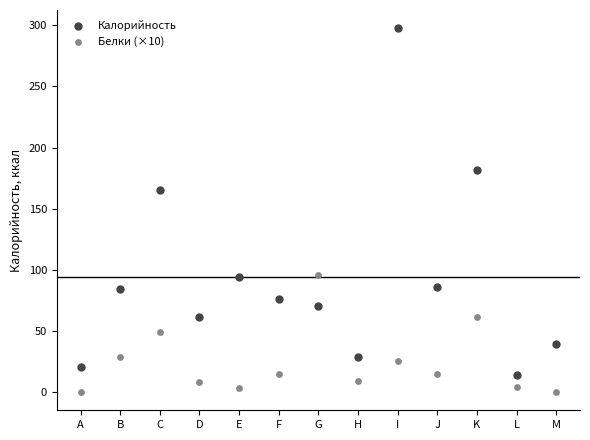

Which series reaches the minimum Y coordinate?

Белки (×10)